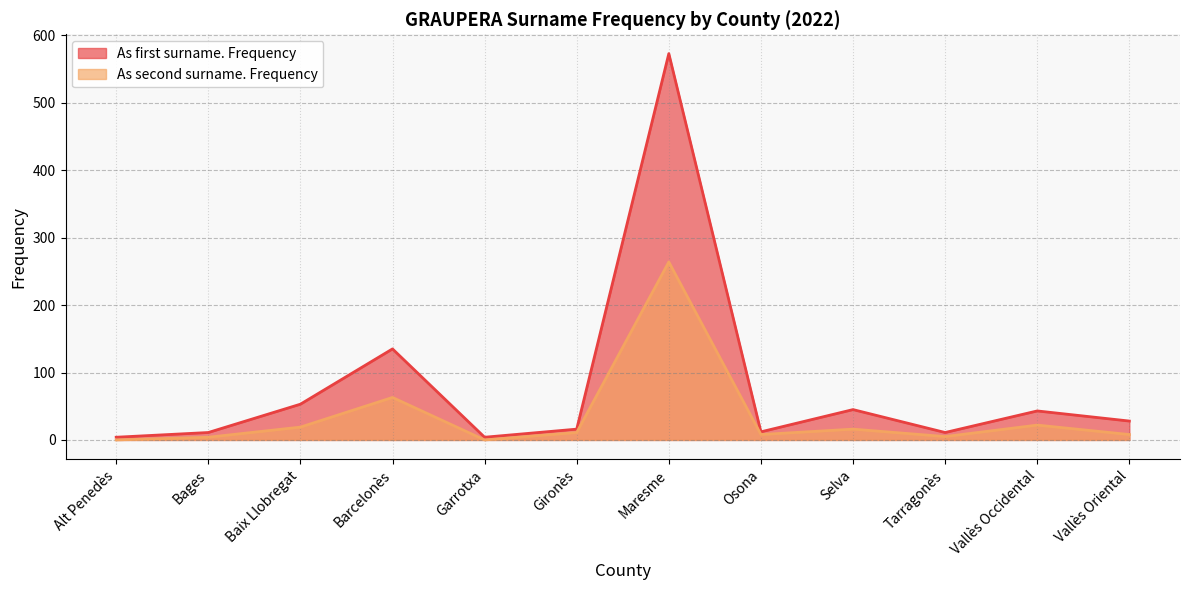

Where is As first surname. Frequency nearest to the value 288?

Barcelonès